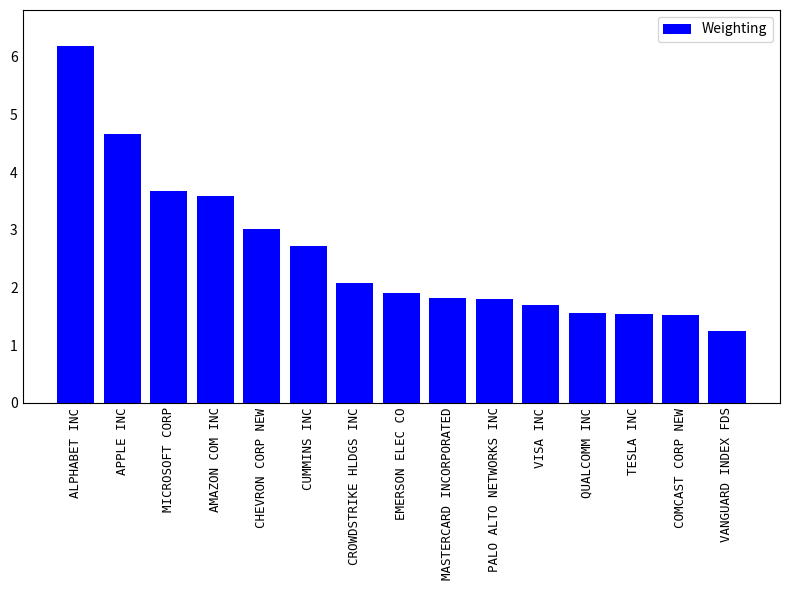

The value at QUALCOMM INC is 0.7. True or false?

False